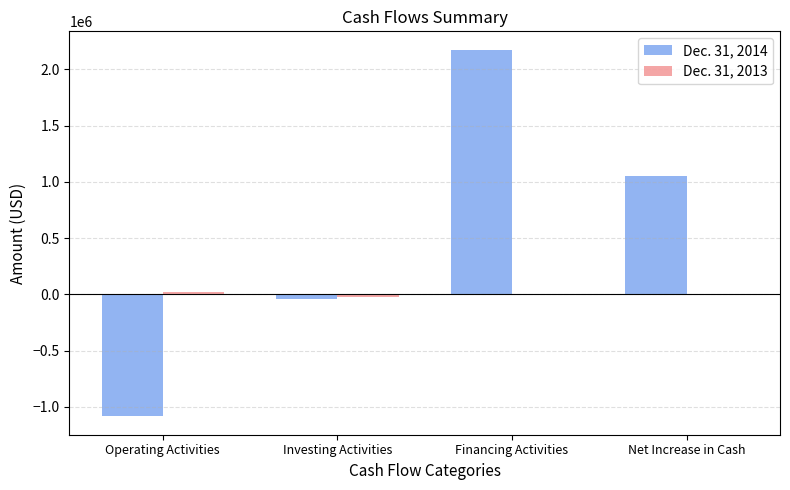

At which category does the chart reach its peak across all series?

Financing Activities